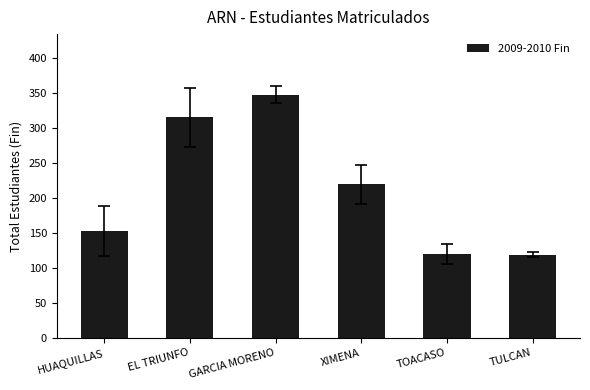

What is the sum of all values?

1273